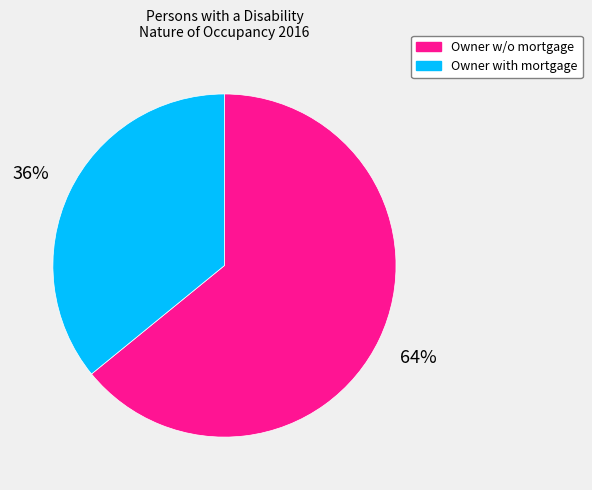

Is there a majority slice in this chart?

Yes